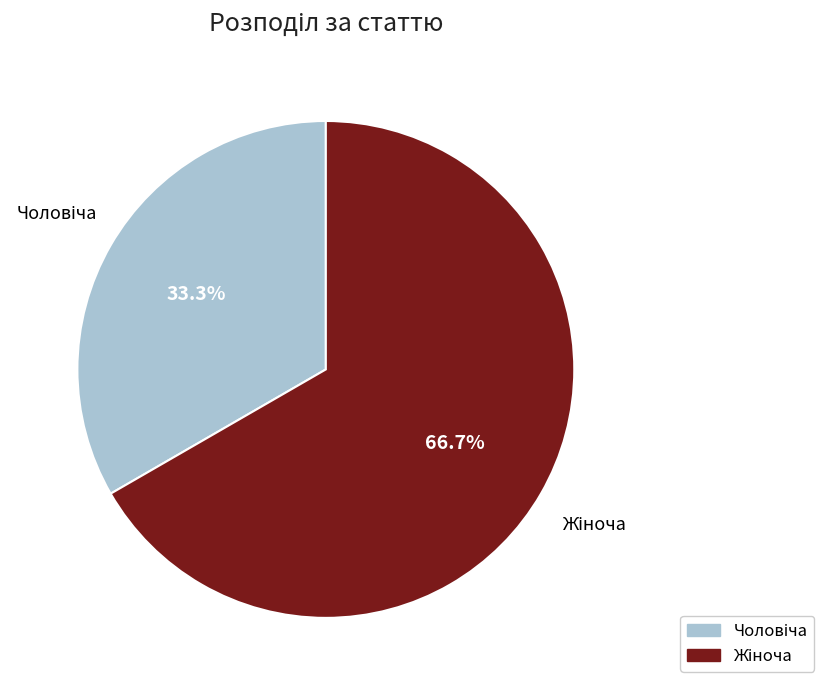

Does any single category account for the majority?

Yes